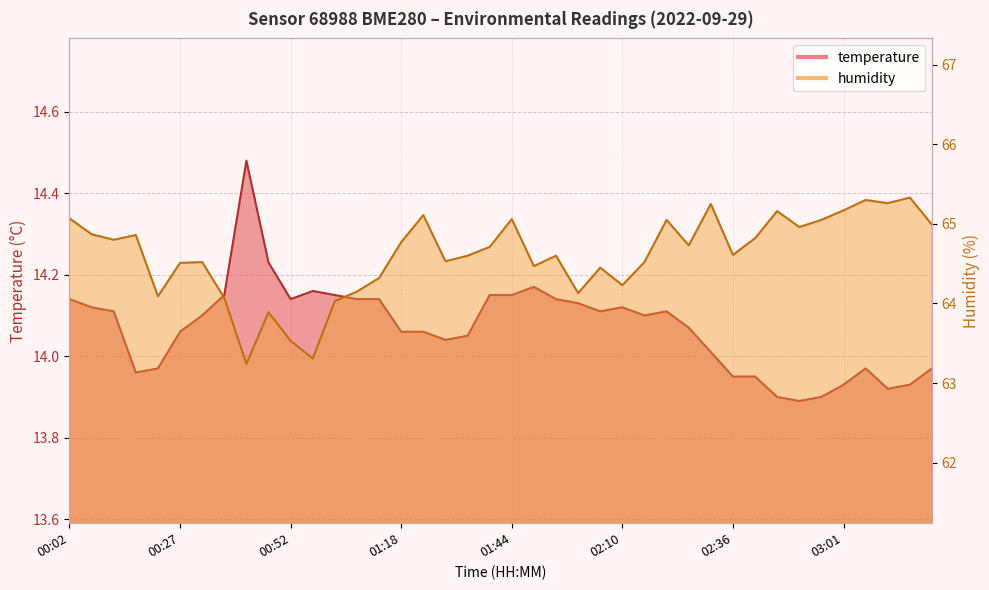

Between 00:47 and 02:30, which is larger?

00:47